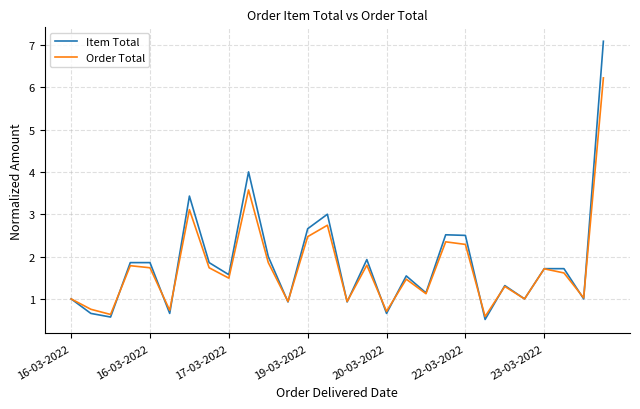

What is the maximum value for Order Total?

6.2